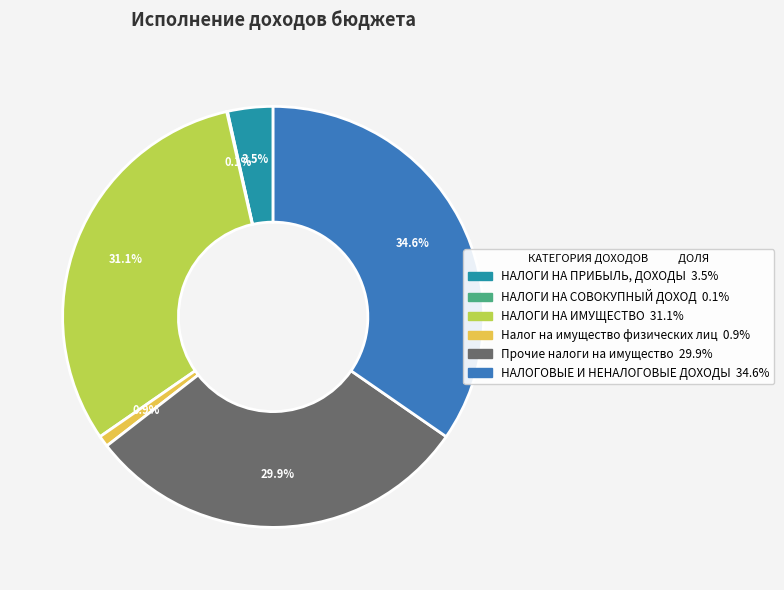

Which slice is the largest?

НАЛОГОВЫЕ И НЕНАЛОГОВЫЕ ДОХОДЫ